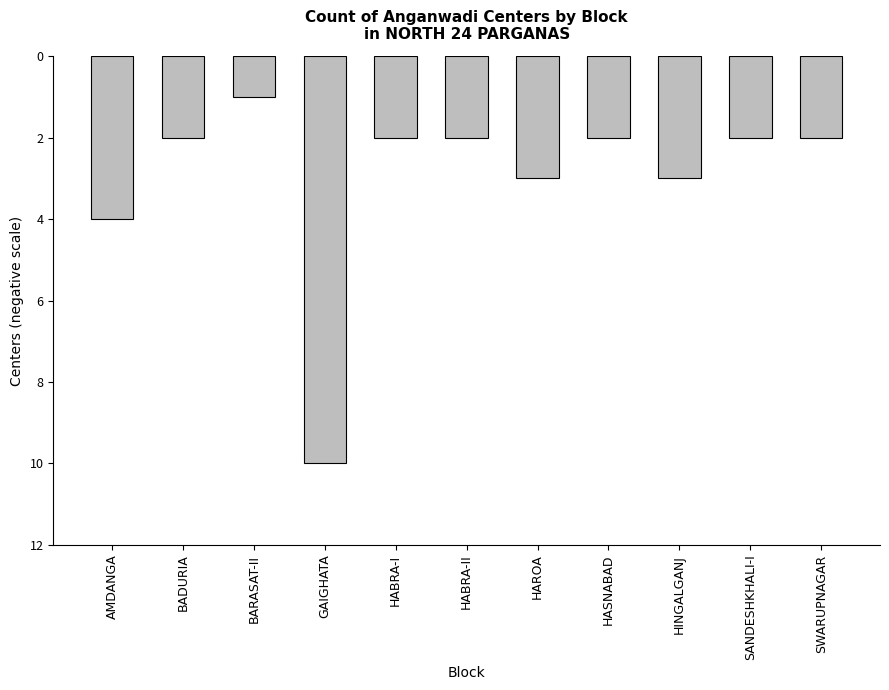

True or false: the data shows -1 at HAROA.

False